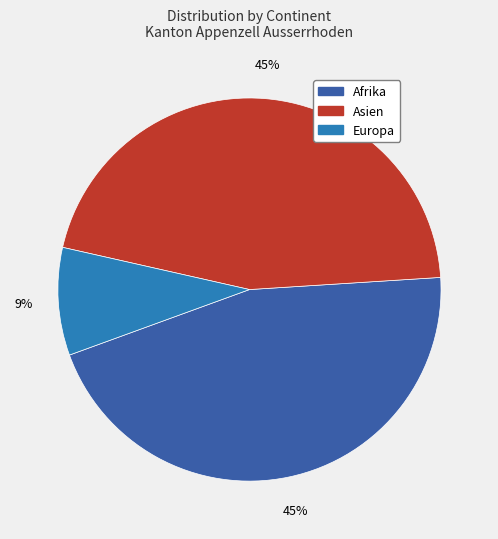

To the nearest percent, what is the difference between the largest and smallest slice percentages?

36%